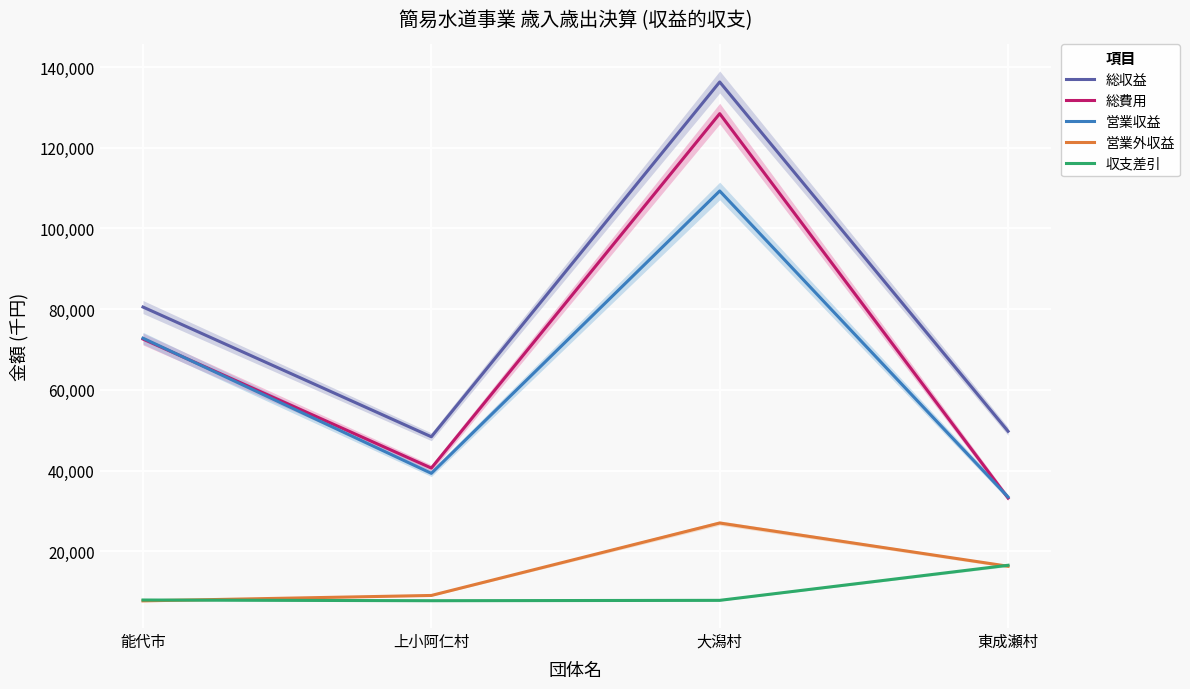

Reading left to right, transcribe all the data shown in this chart.

総収益: 能代市=80524	上小阿仁村=48377	大潟村=136290	東成瀬村=49742
総費用: 能代市=72592	上小阿仁村=40618	大潟村=128442	東成瀬村=33200
営業収益: 能代市=72807	上小阿仁村=39317	大潟村=109278	東成瀬村=33441
営業外収益: 能代市=7717	上小阿仁村=9060	大潟村=27012	東成瀬村=16301
収支差引: 能代市=7932	上小阿仁村=7759	大潟村=7848	東成瀬村=16542